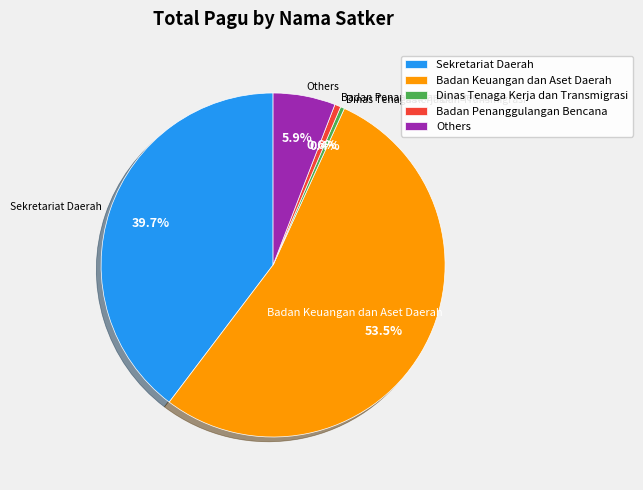

Does Badan Keuangan dan Aset Daerah account for over 50% of the chart?

Yes